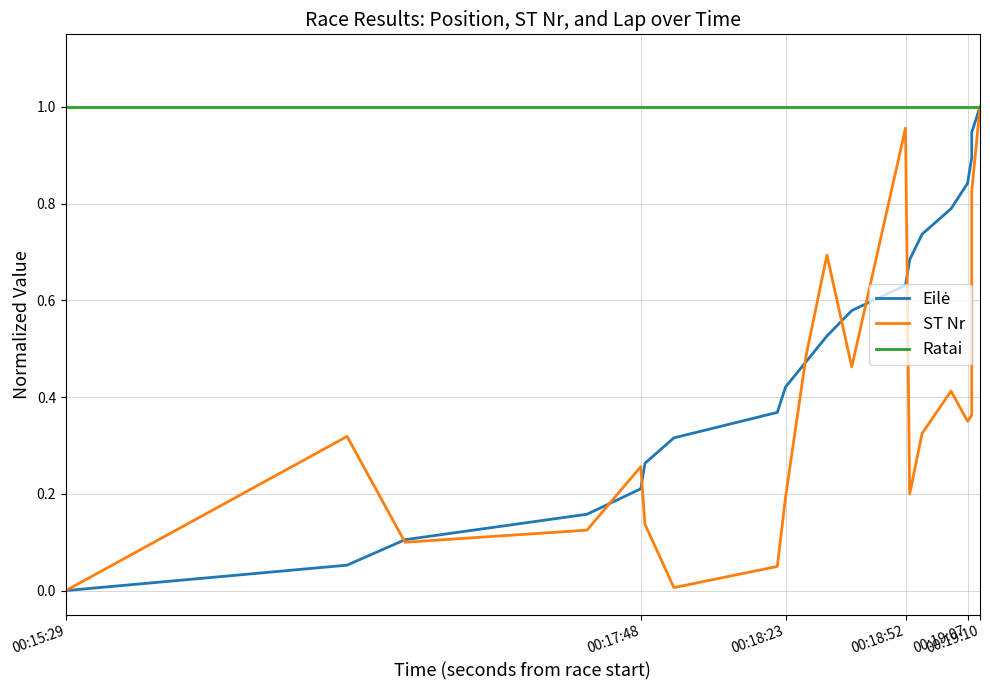

The Eilė series shows 0.1 at 6. True or false?

False